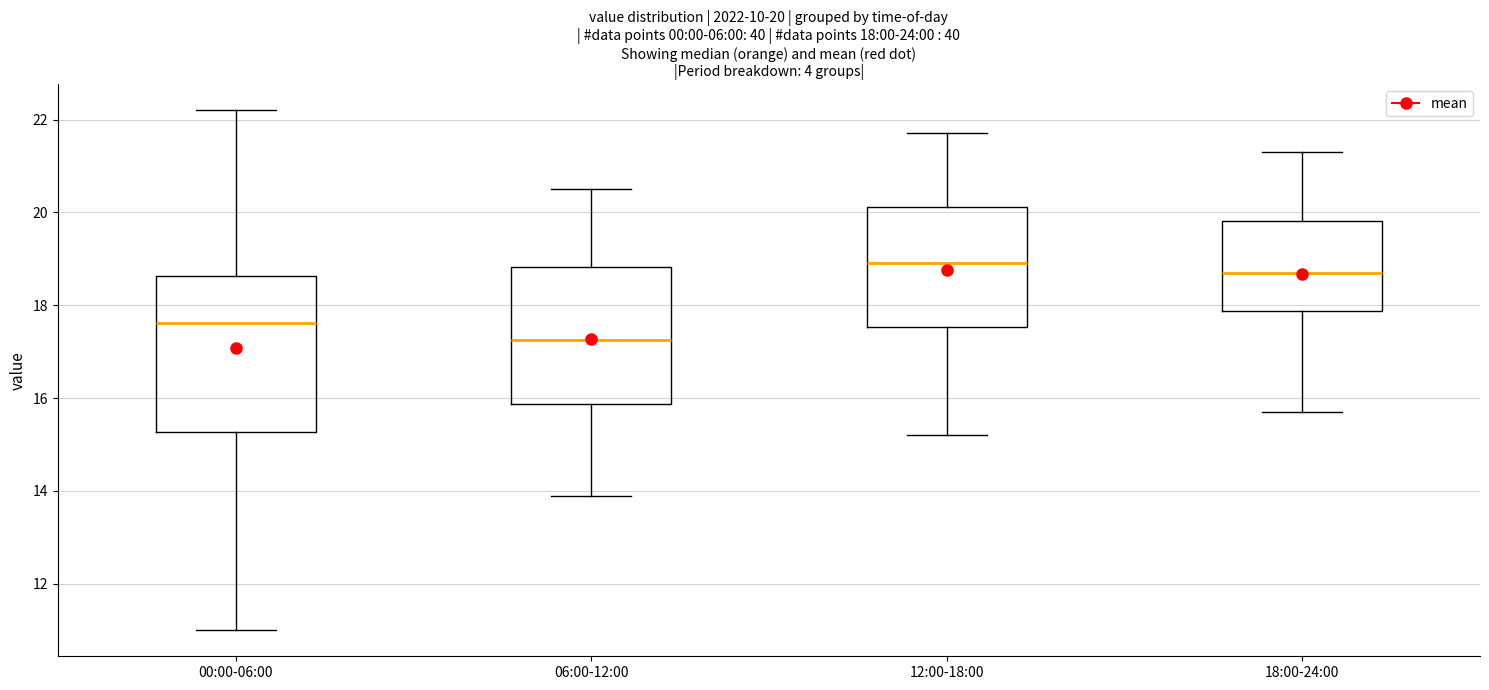

Comparing the boxes themselves (not the whiskers), which one is the tallest?

00:00-06:00